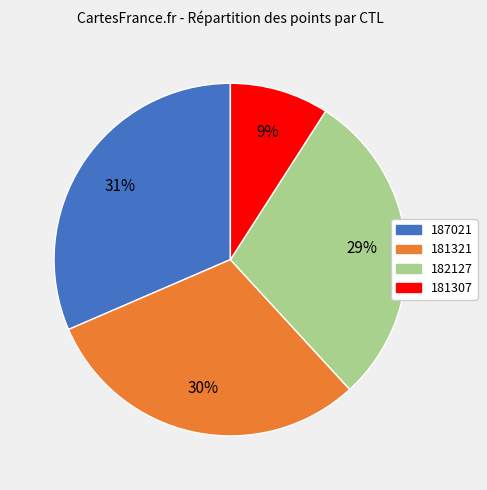

To the nearest percent, what is the difference between the largest and smallest slice percentages?

22%